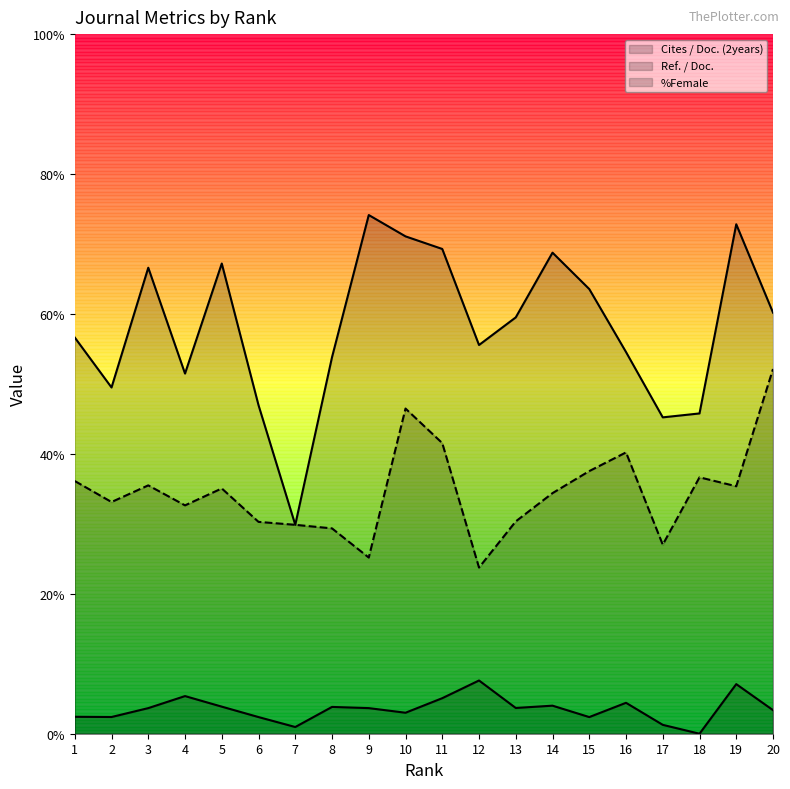

What is the maximum value for %Female (line)?

52.1